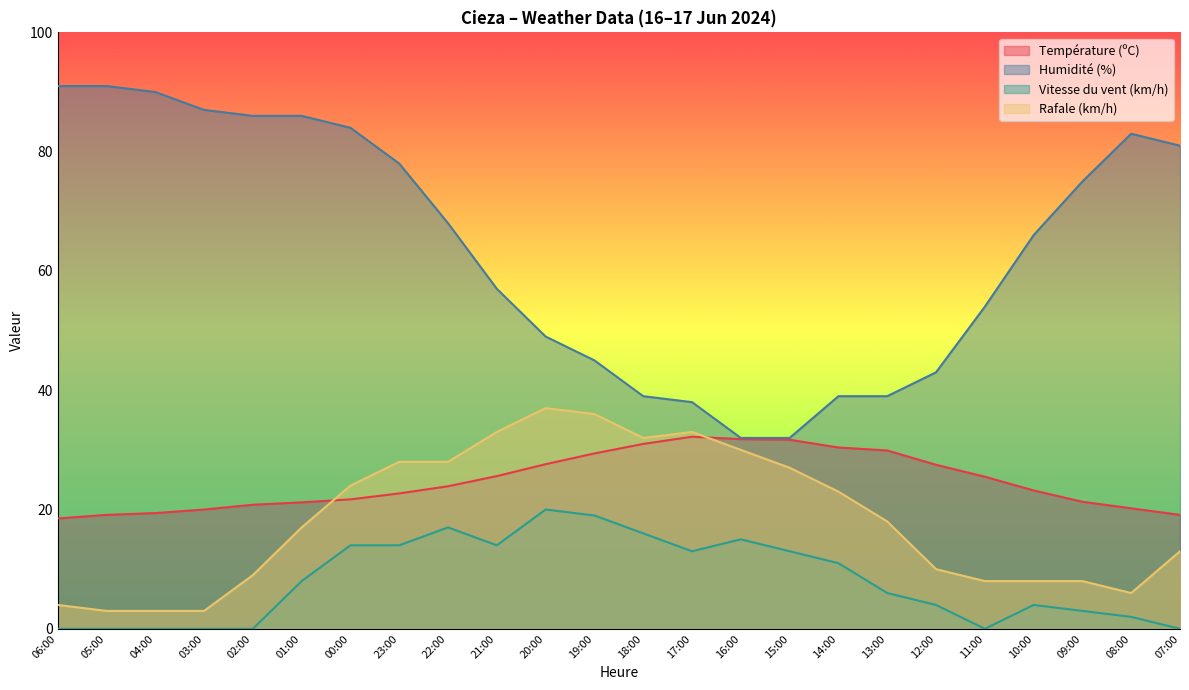

Reading right to left, transcribe all the data shown in this chart.

Température (ºC): 07:00=19.1	08:00=20.2	09:00=21.3	10:00=23.2	11:00=25.5	12:00=27.5	13:00=29.9	14:00=30.4	15:00=31.7	16:00=31.8	17:00=32.2	18:00=31.0	19:00=29.4	20:00=27.6	21:00=25.6	22:00=23.9	23:00=22.7	00:00=21.7	01:00=21.2	02:00=20.8	03:00=20.0	04:00=19.4	05:00=19.1	06:00=18.5
Humidité (%): 07:00=81.0	08:00=83.0	09:00=75.0	10:00=66.0	11:00=54.0	12:00=43.0	13:00=39.0	14:00=39.0	15:00=32.0	16:00=32.0	17:00=38.0	18:00=39.0	19:00=45.0	20:00=49.0	21:00=57.0	22:00=68.0	23:00=78.0	00:00=84.0	01:00=86.0	02:00=86.0	03:00=87.0	04:00=90.0	05:00=91.0	06:00=91.0
Vitesse du vent (km/h): 07:00=0.0	08:00=2.0	09:00=3.0	10:00=4.0	11:00=0.0	12:00=4.0	13:00=6.0	14:00=11.0	15:00=13.0	16:00=15.0	17:00=13.0	18:00=16.0	19:00=19.0	20:00=20.0	21:00=14.0	22:00=17.0	23:00=14.0	00:00=14.0	01:00=8.0	02:00=0.0	03:00=0.0	04:00=0.0	05:00=0.0	06:00=0.0
Rafale (km/h): 07:00=13.0	08:00=6.0	09:00=8.0	10:00=8.0	11:00=8.0	12:00=10.0	13:00=18.0	14:00=23.0	15:00=27.0	16:00=30.0	17:00=33.0	18:00=32.0	19:00=36.0	20:00=37.0	21:00=33.0	22:00=28.0	23:00=28.0	00:00=24.0	01:00=17.0	02:00=9.0	03:00=3.0	04:00=3.0	05:00=3.0	06:00=4.0